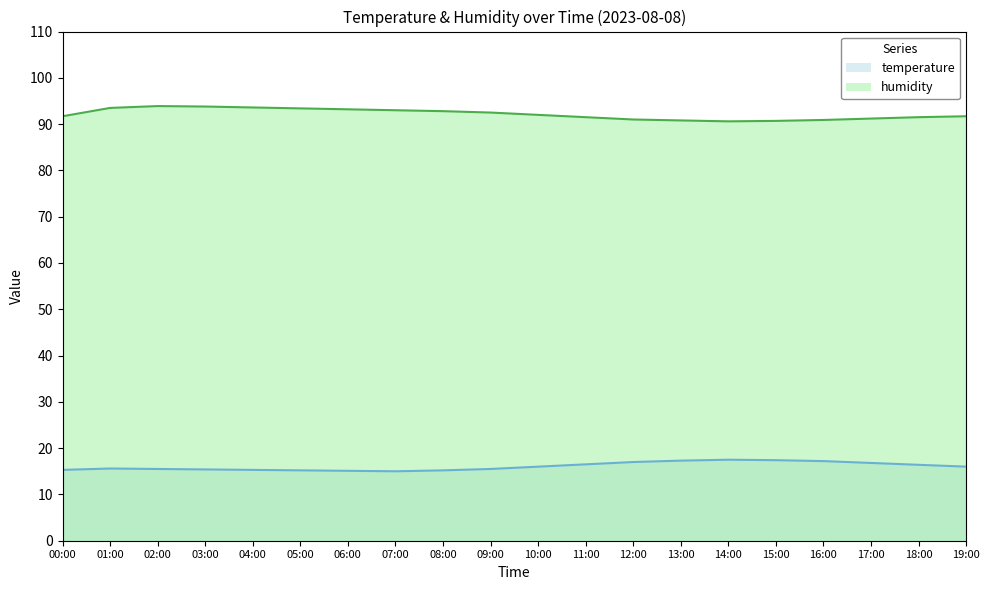

What is the label of the 1st point from the right?

19:00